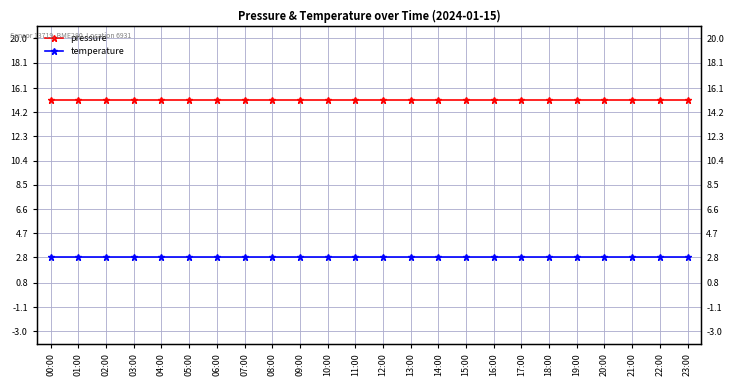

True or false: pressure has a value of 25.8 at 19:00.

False